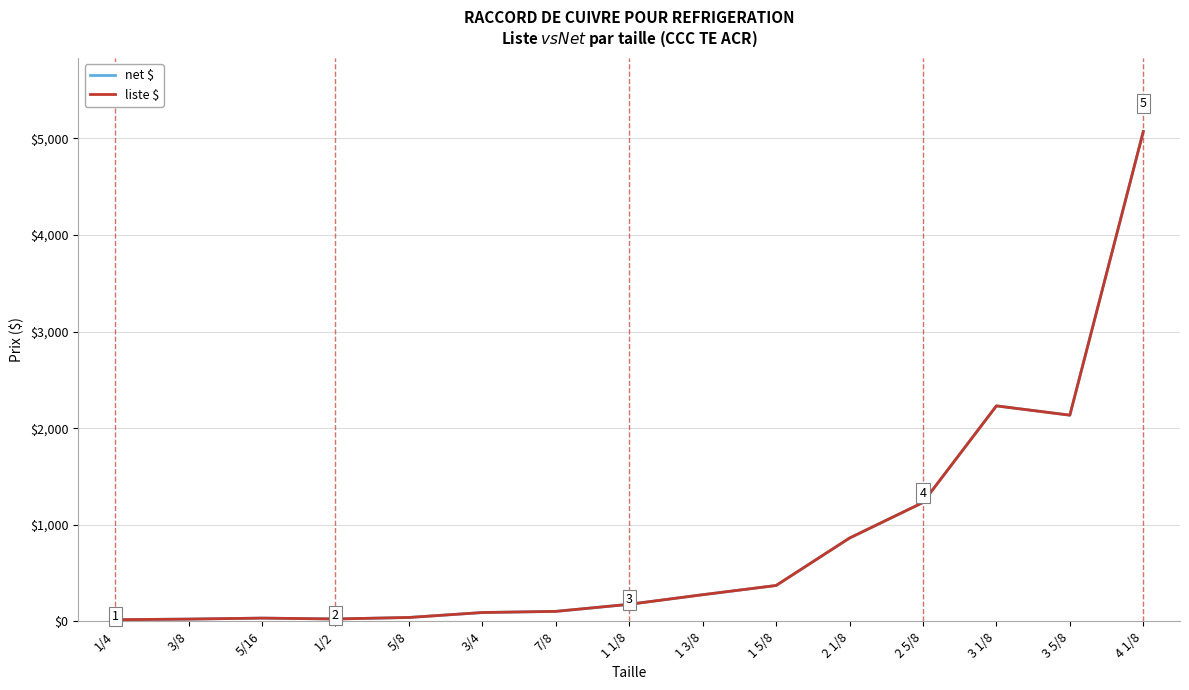

Is this an area chart (filled region under the line)?

No